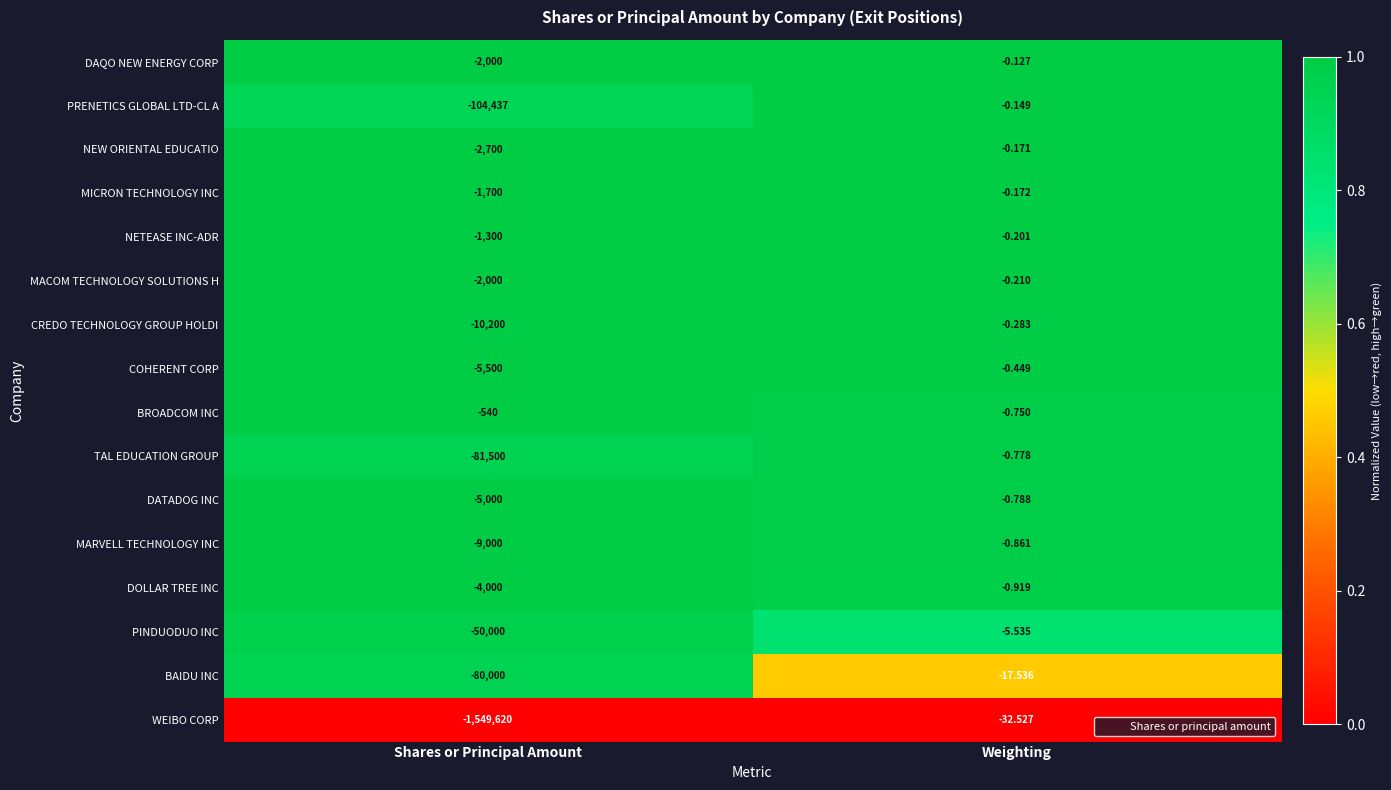

At which label is DATADOG INC closest to -2500?

Weighting